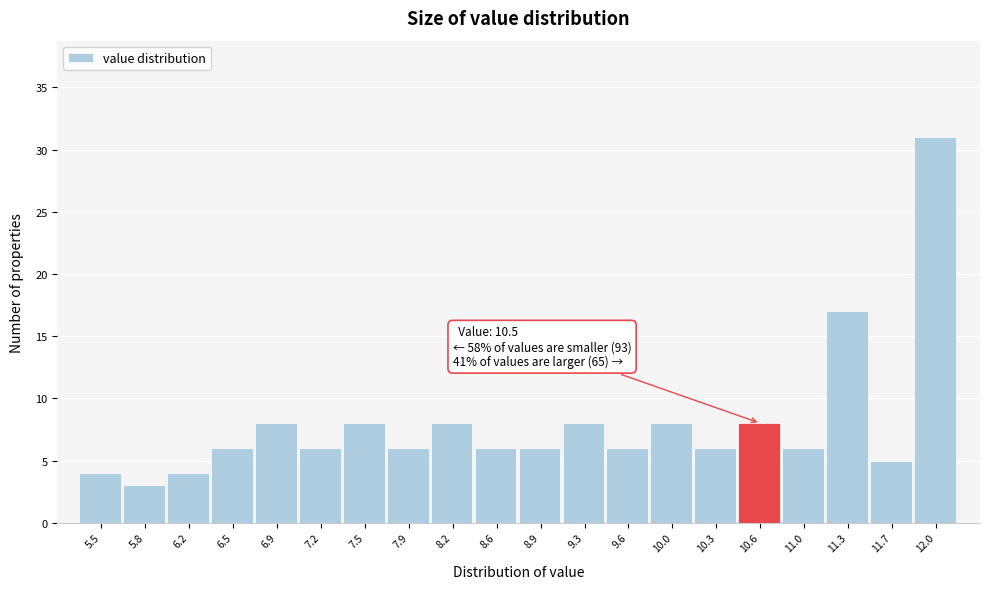

Over which range of the x-axis is the bar tallest?

11.855 to 12.200